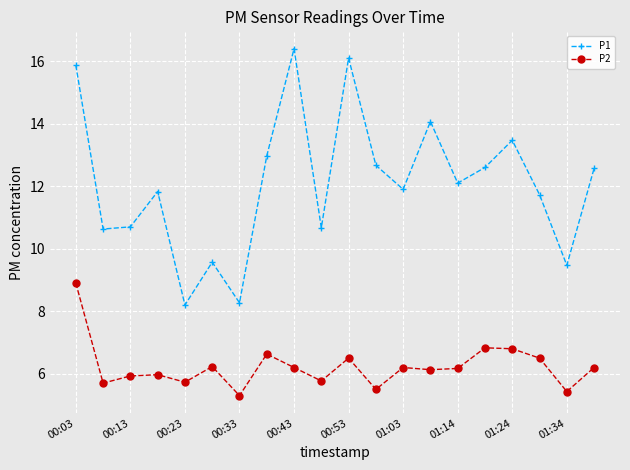

How many distinct data groups are displayed?

2